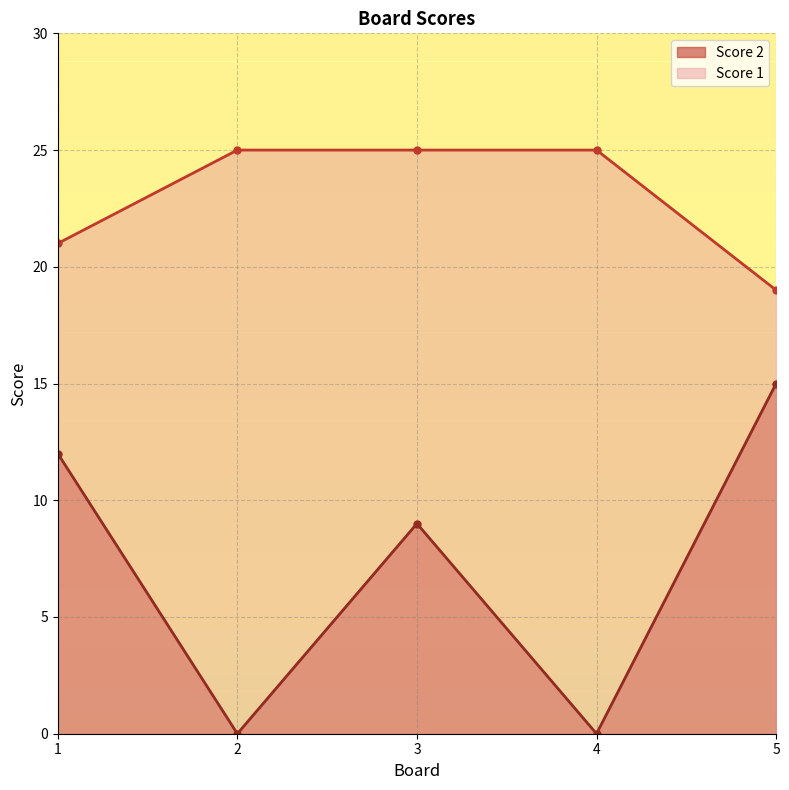

List the series in order of their peak value, highest first.

Score 1, Score 2